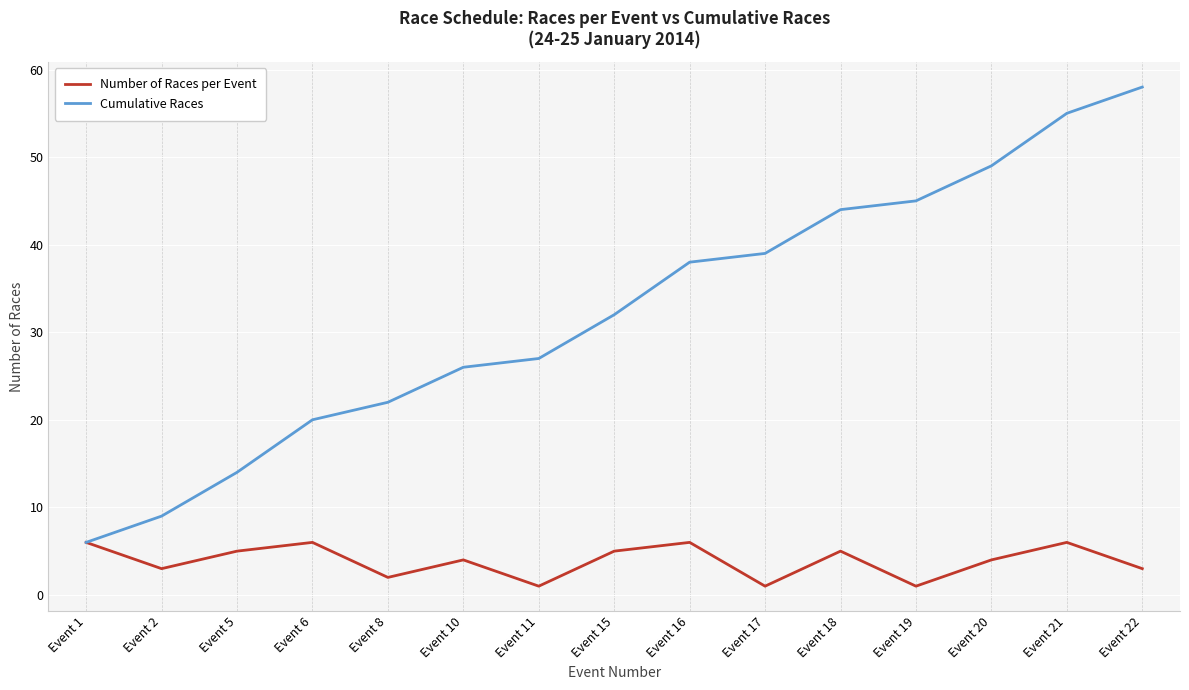

Rank the series by their average value, from lowest to highest.

Number of Races per Event, Cumulative Races